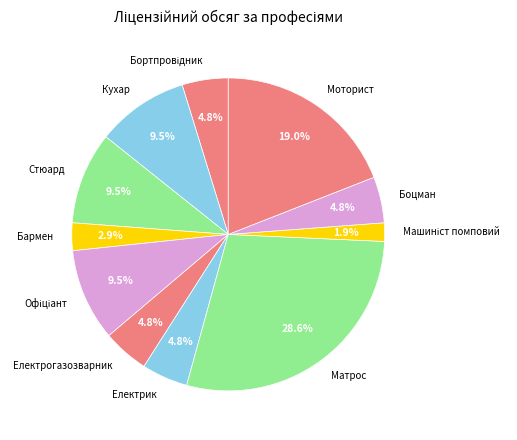

How many segments does this pie chart have?

11